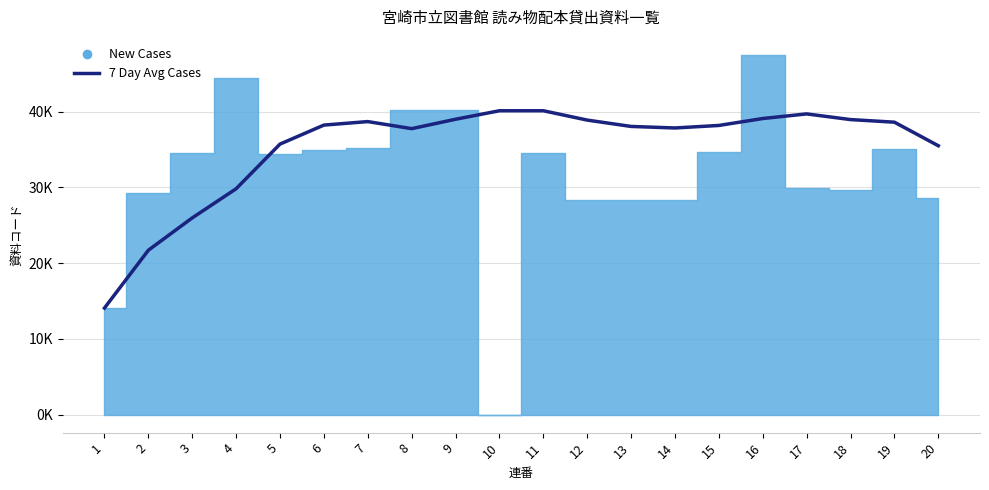

What is the sum of all values?

706.3